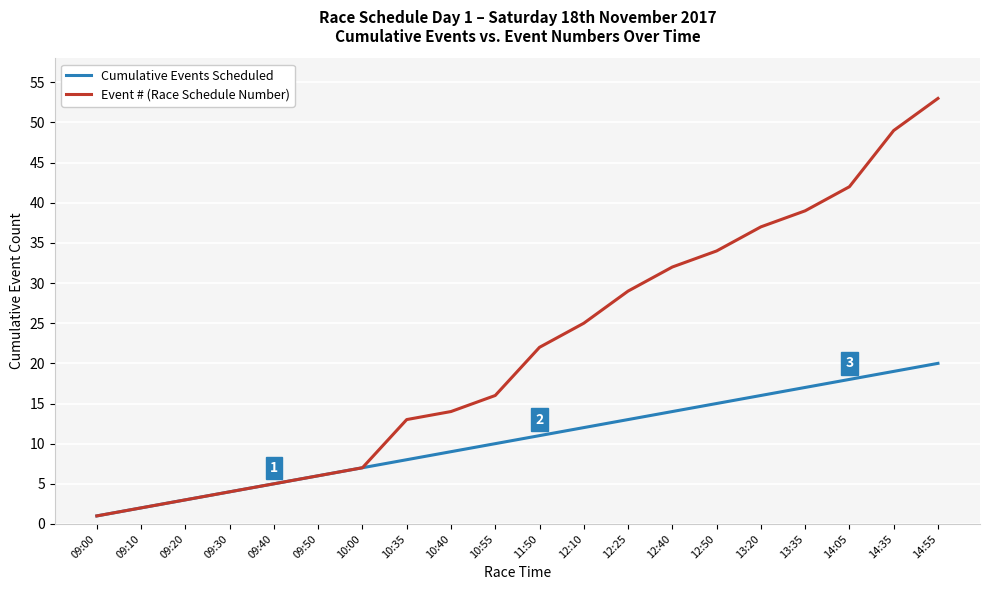

What is the difference between the Cumulative Events Scheduled values at 09:10 and 11:50?

9